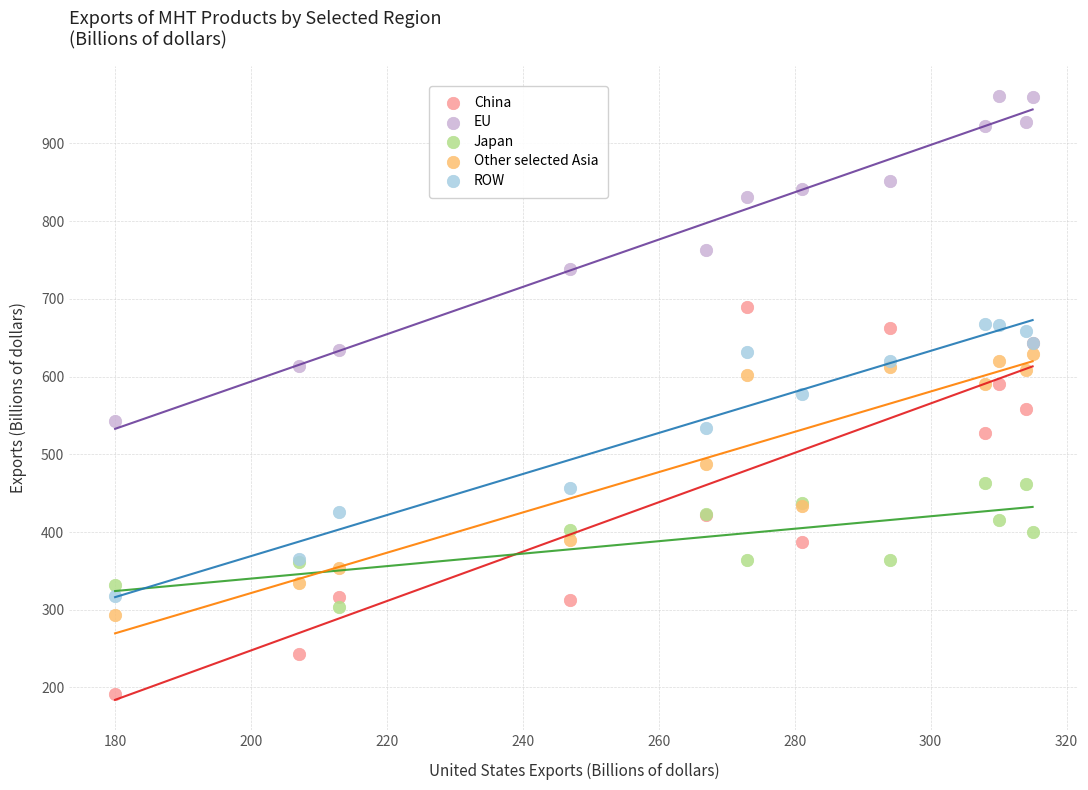

What is the X range (max minus min) for the scatter plot?

135